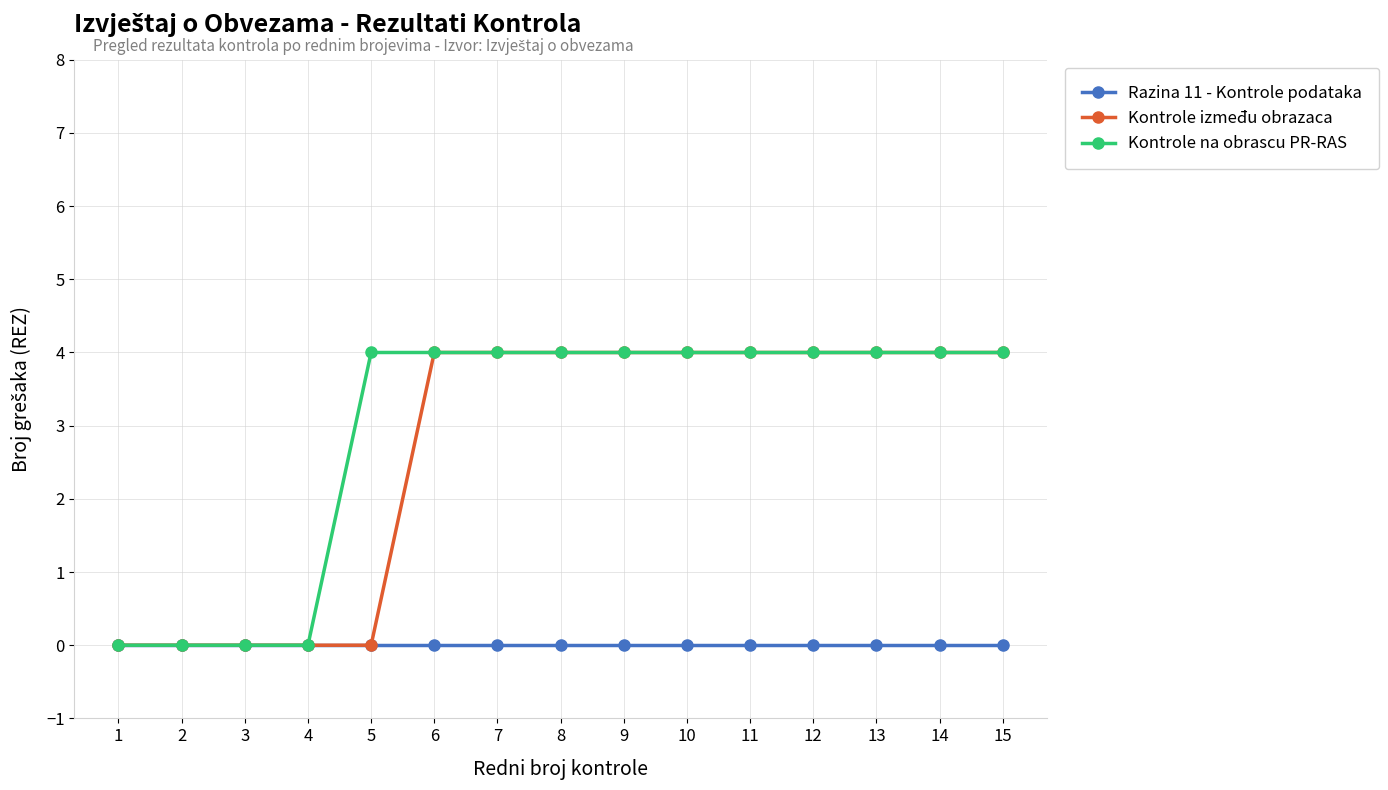

What is the maximum value for Kontrole između obrazaca?

4